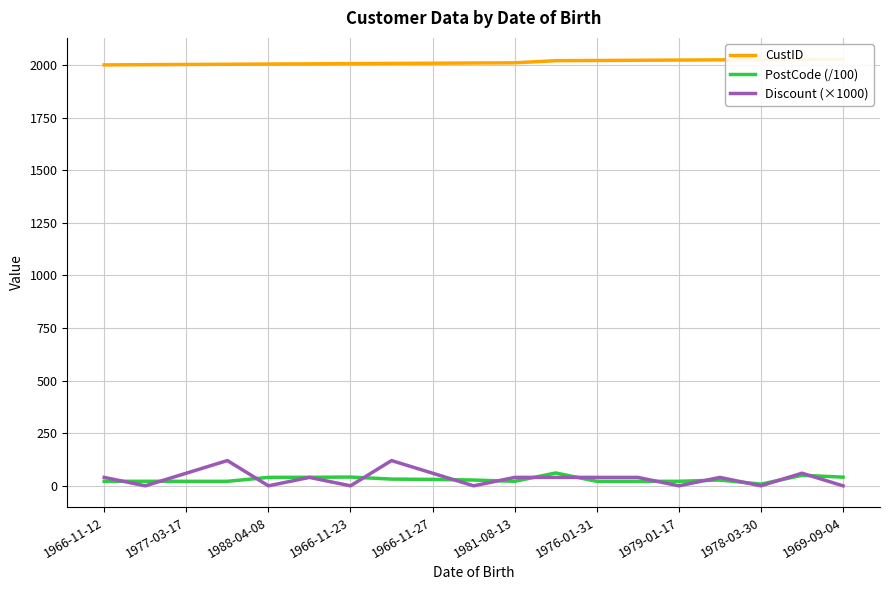

What is the maximum value for Discount (×1000)?

120.0